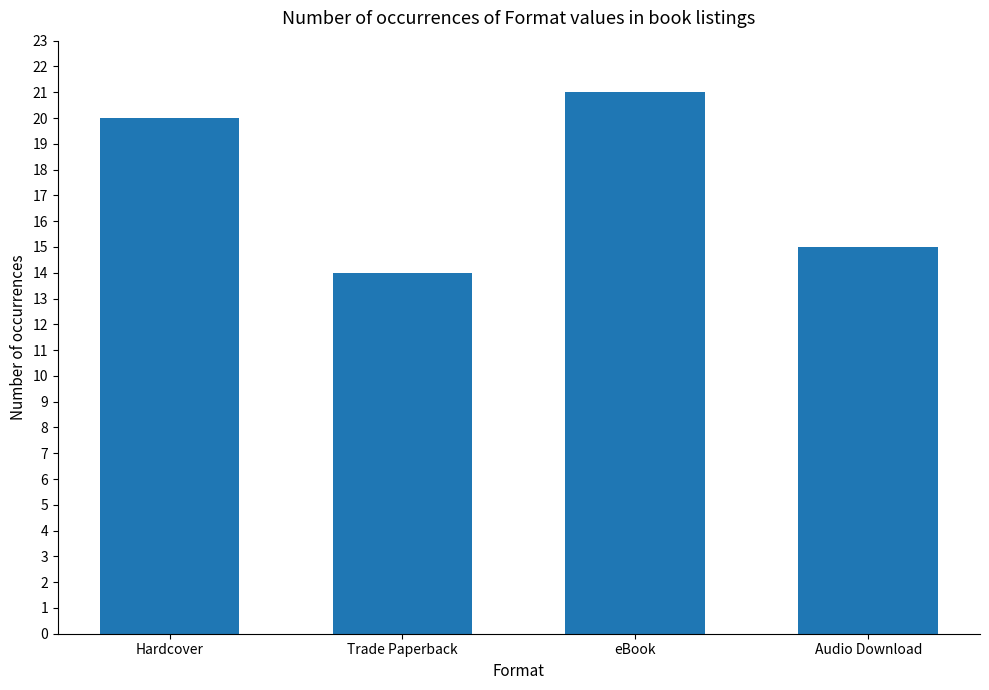

Reading left to right, what are all the values shown in this chart?

Hardcover=20	Trade Paperback=14	eBook=21	Audio Download=15